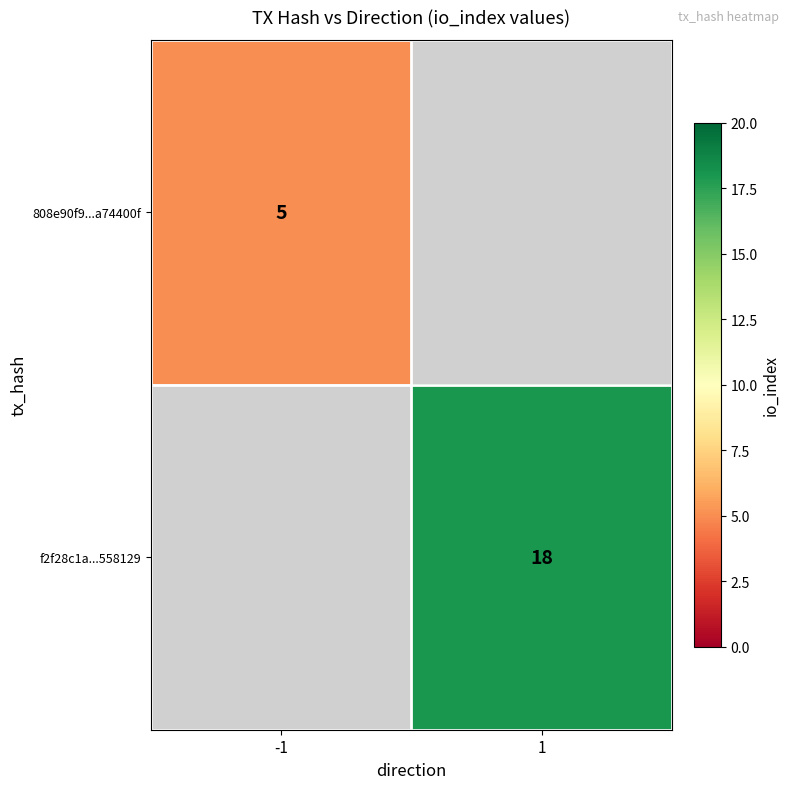

True or false: 808e90f9...a74400f has a value of 3 at -1.

False